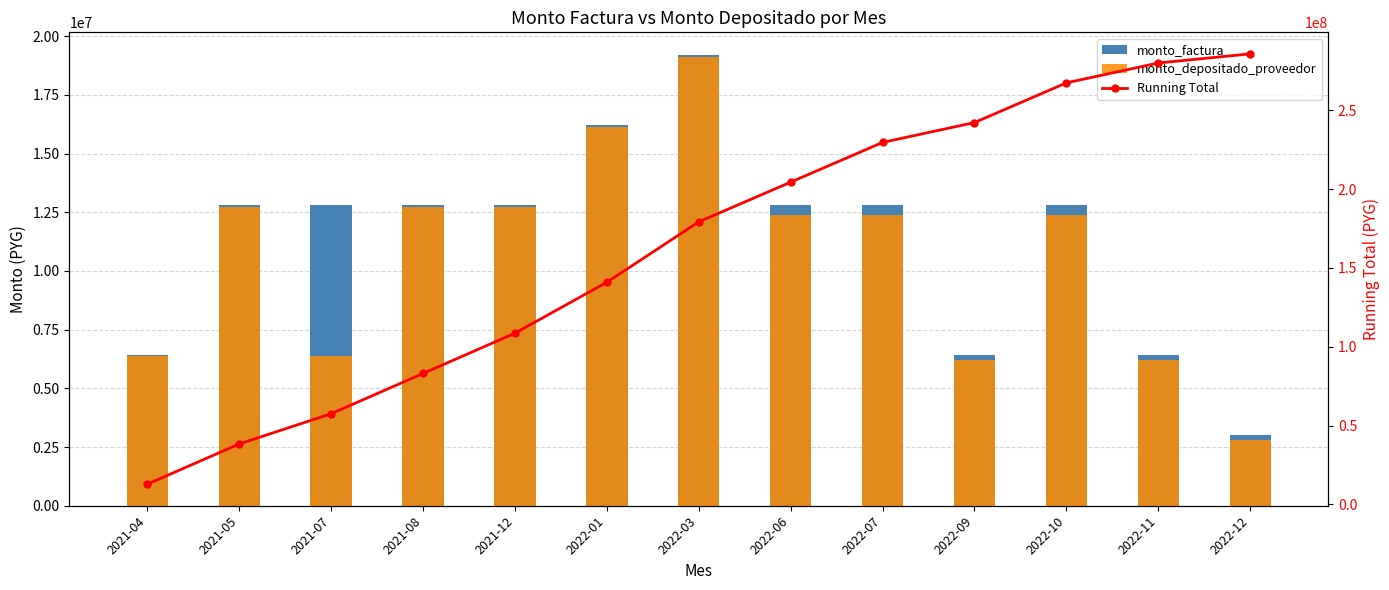

What value does the Running Total series have at 2022-11, to the nearest 100?

279988800